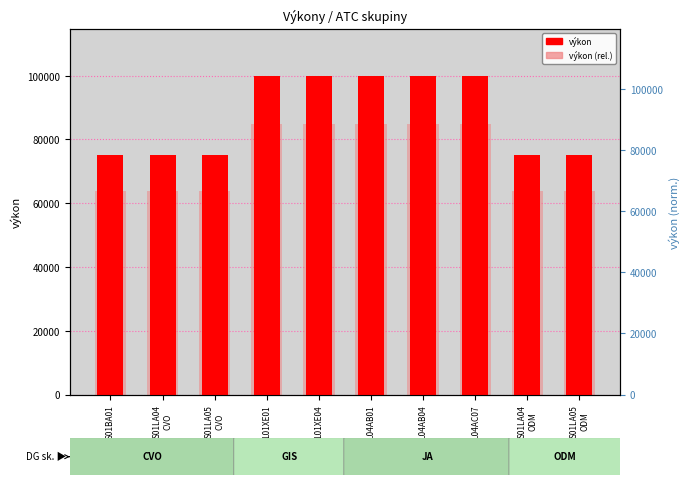

List the series in order of their peak value, highest first.

výkon, výkon (rel.)